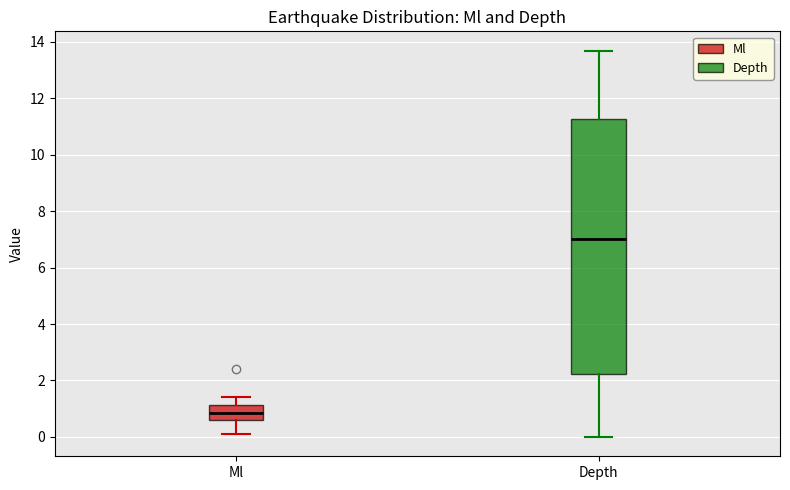

Reading left to right, read every box against the y-axis: the position of its median line, the range the box covers, and the ends of its whiskers. The values are not printed on the chart, so give them approximately, as read against the axis.

Ml: median 0.8, box 0.6 to 1.2, whiskers 0.2 to 1.4
Depth: median 7.0, box 2.2 to 11.2, whiskers 0.0 to 13.6